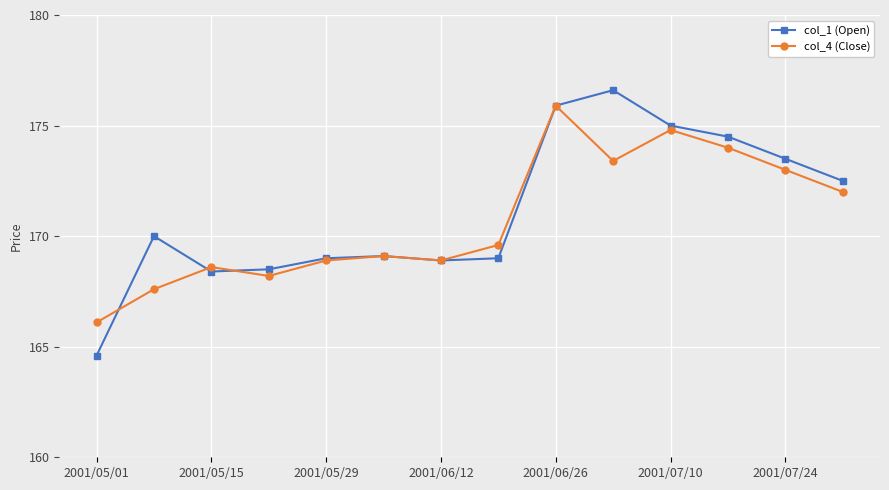

True or false: col_4 (Close) has more than 0 interior local peaks.

True